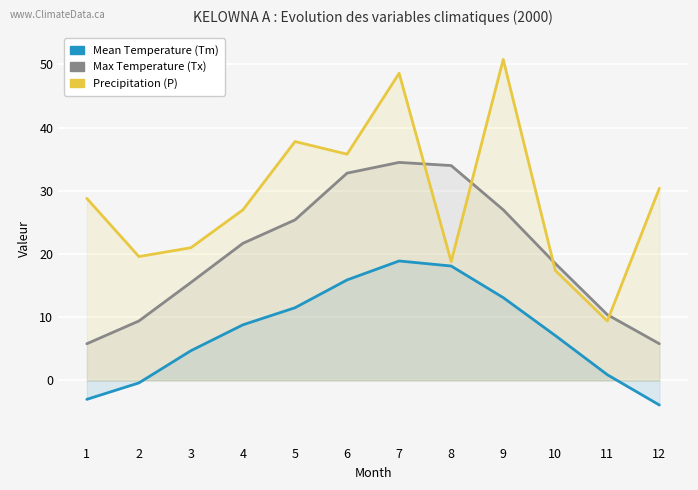

The value of Mean Temperature (Tm) at 9 is 13.1. True or false?

True